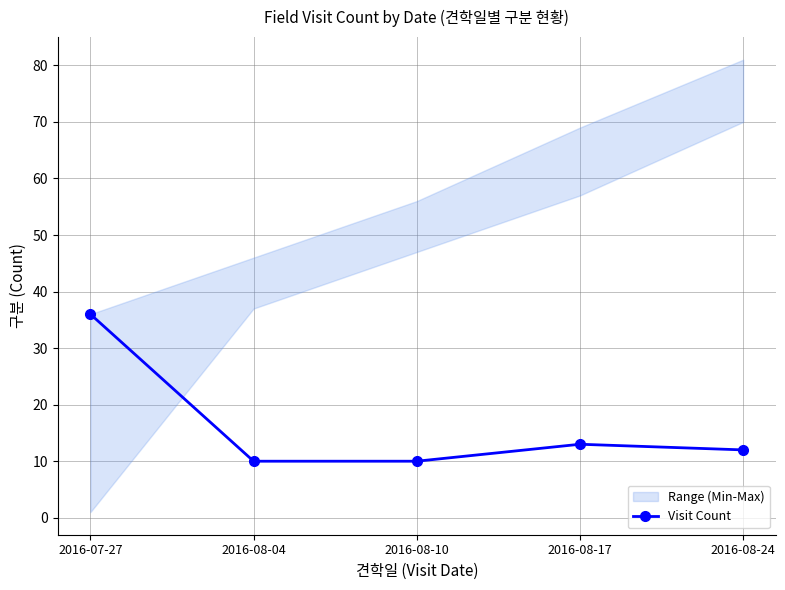

Rank the categories by value from lowest to highest.

2016-08-04, 2016-08-10, 2016-08-24, 2016-08-17, 2016-07-27